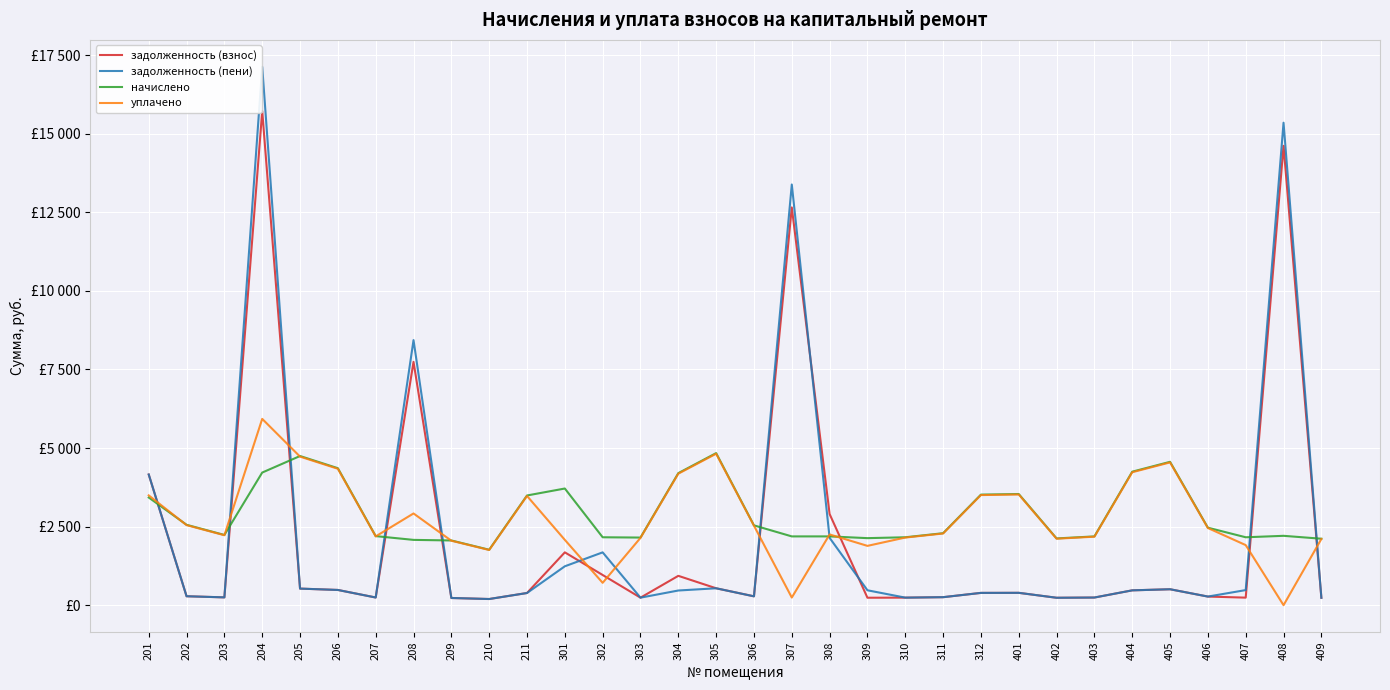

How many values in the начислено series exceed 2290?

16